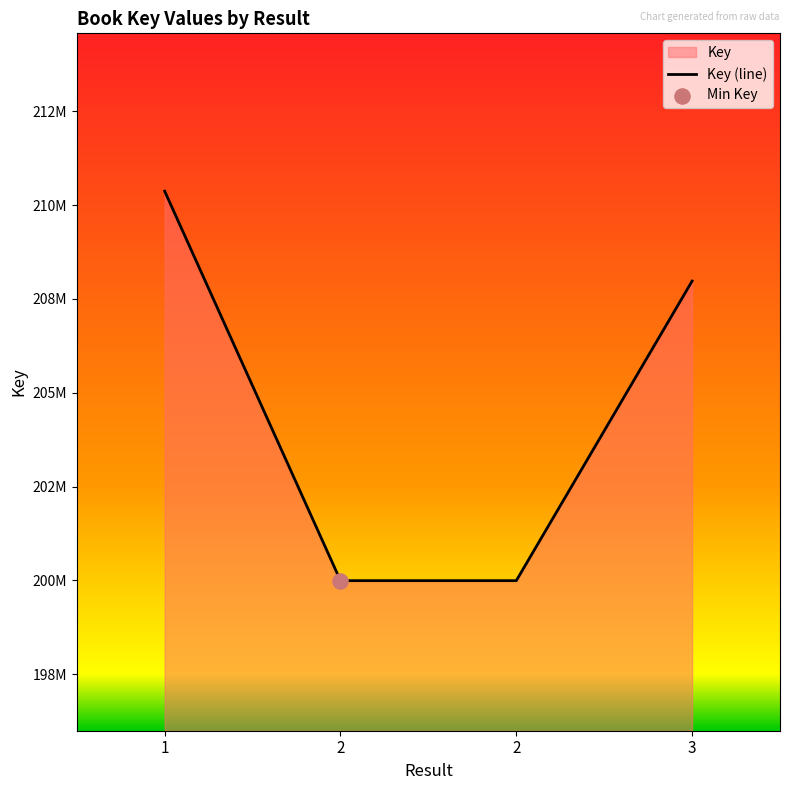

What is the change in value from 2 to 3?

+7985002